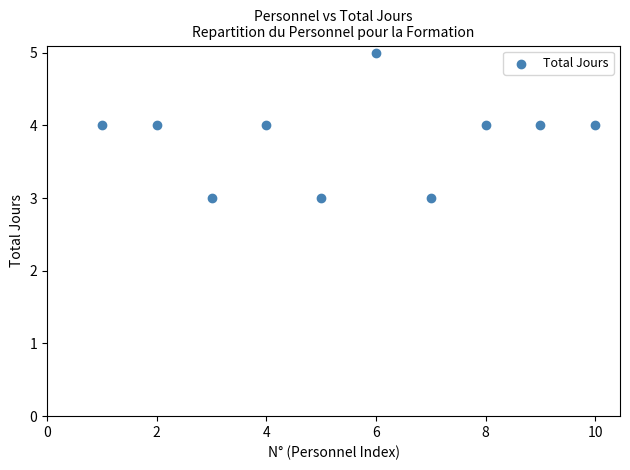

What is the average Y value?

4